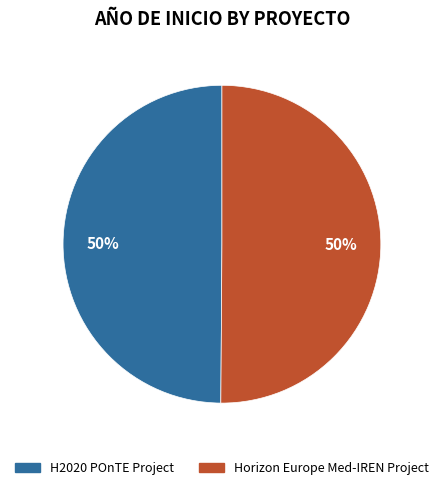

Count the number of slices in the pie.

2